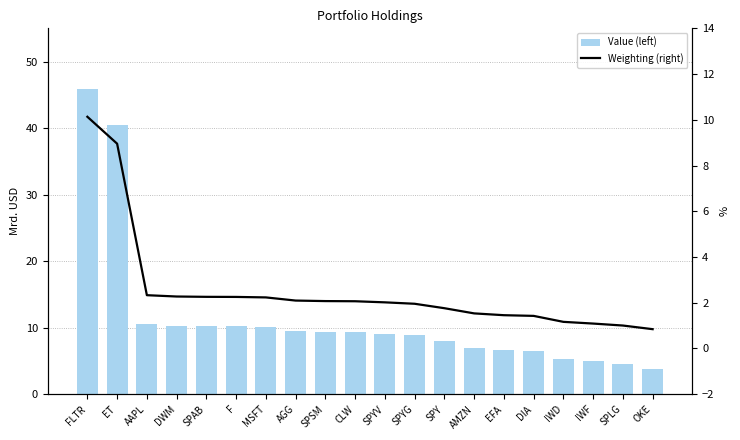

The value of Value (left) at DWM is 14.6. True or false?

False